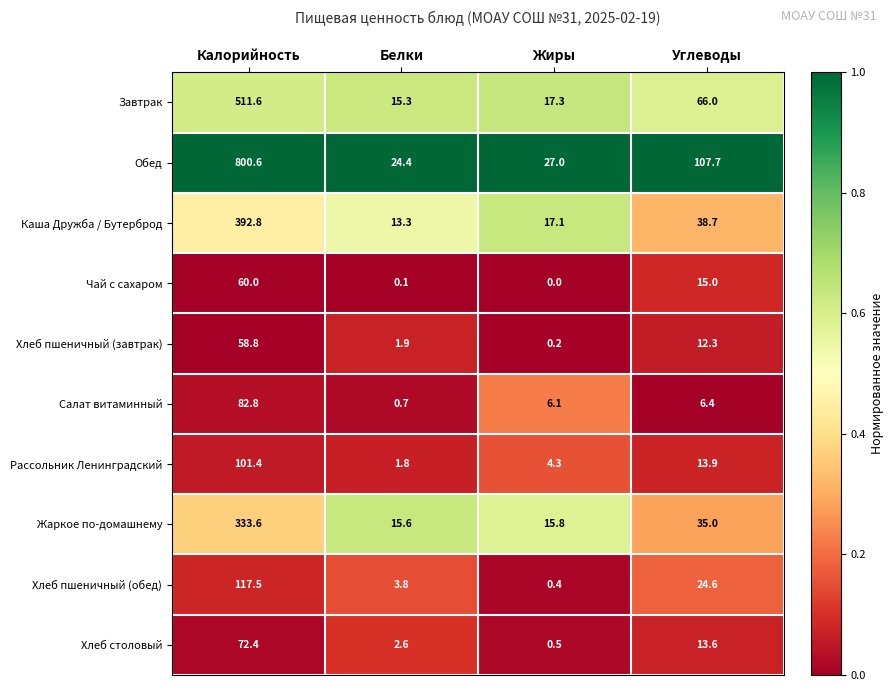

Between Жиры and Углеводы, which series saw the biggest shift?

Обед